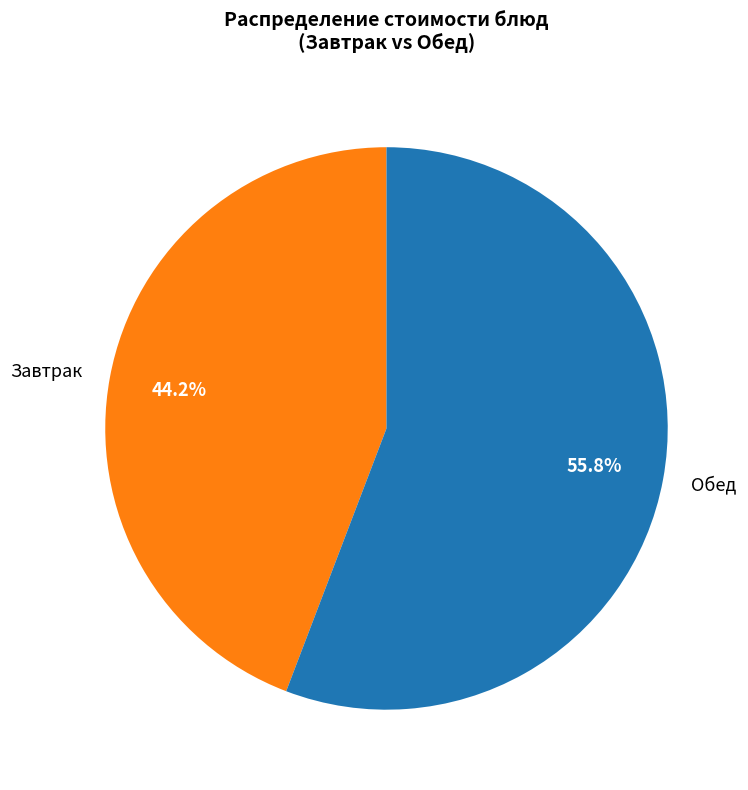

Approximately how many times larger is the value at Обед compared to Завтрак?

1.3